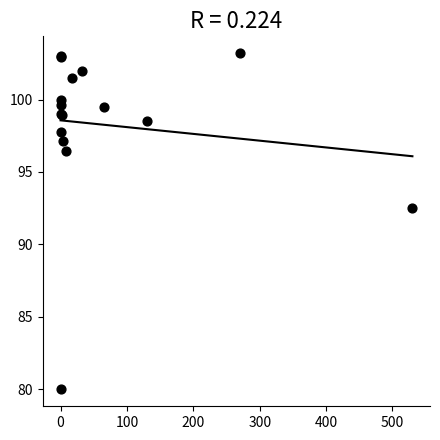

What Y value in the scatter plot is closest to 91?

92.5